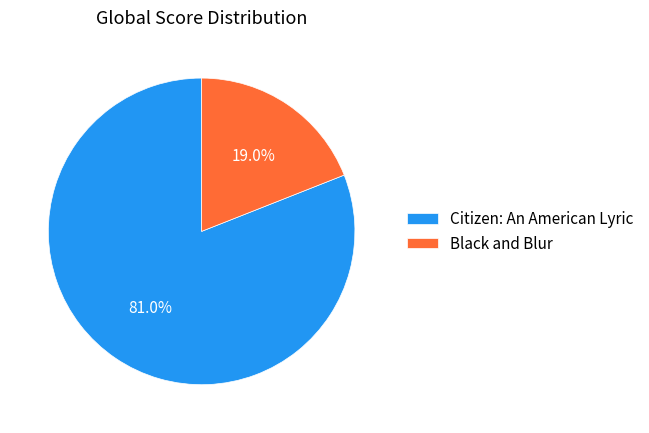

Which category has the smallest portion of the pie?

Black and Blur